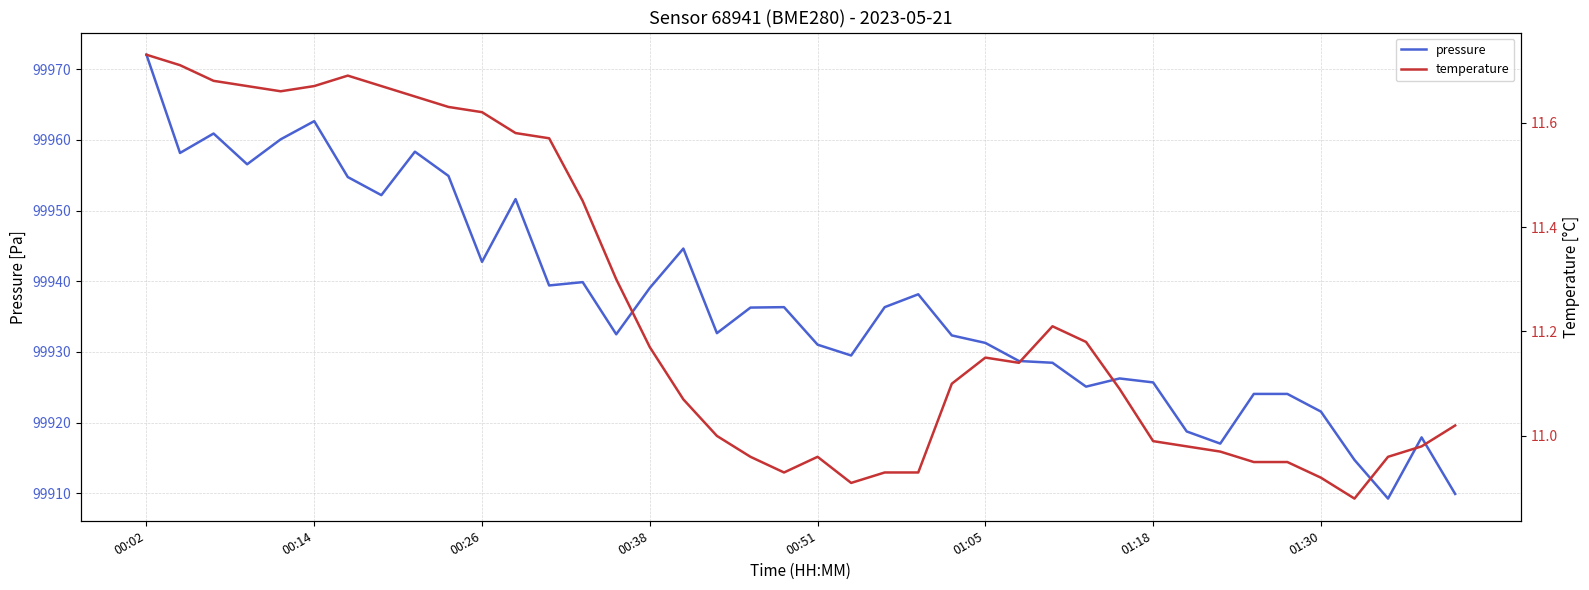

True or false: pressure has more than 2 interior local peaks.

True